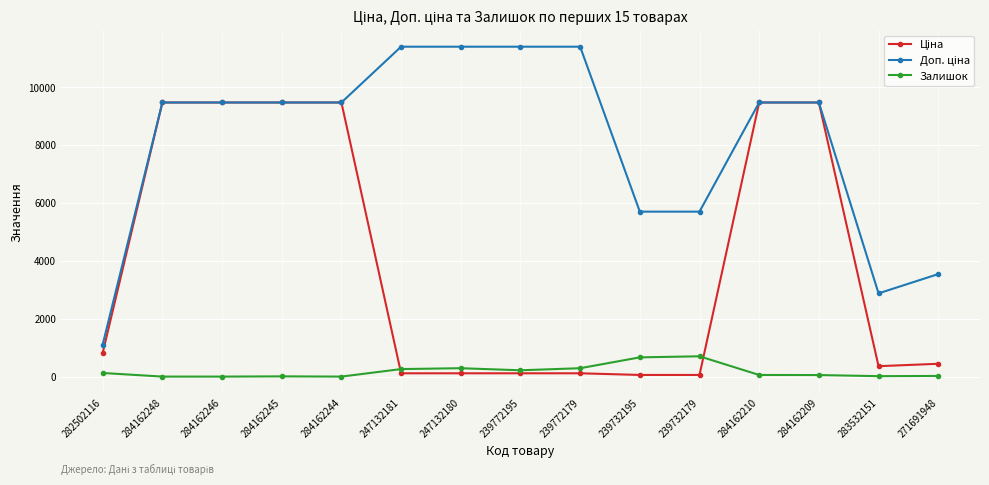

What is the highest value of the Залишок series?

702.0